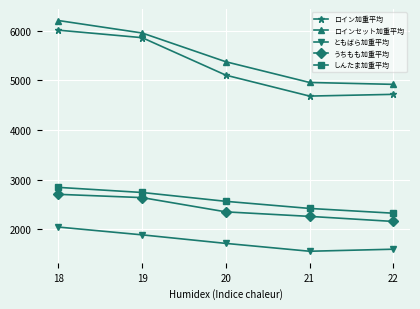

How many series are shown in this chart?

5